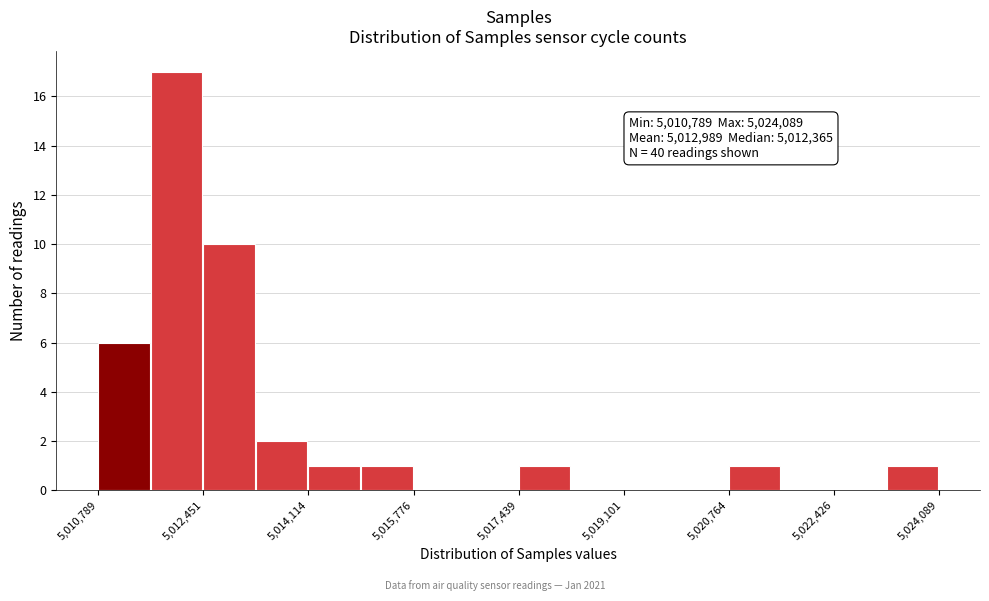

Which range on the x-axis has the tallest bar?

5011600 to 5012400